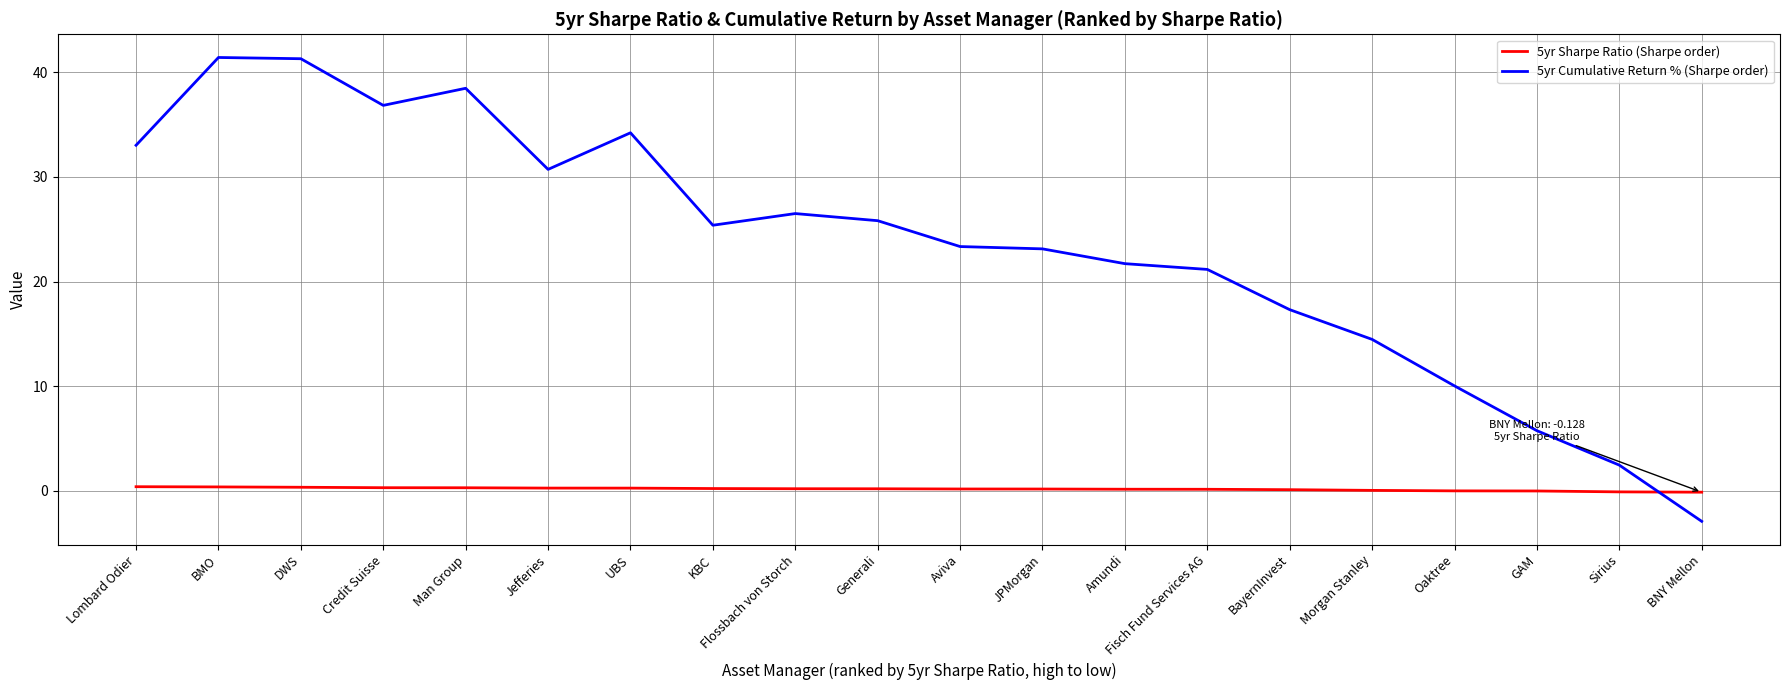

What is the difference between the maximum and minimum values in the 5yr Cumulative Return % (Sharpe order) series?

44.3